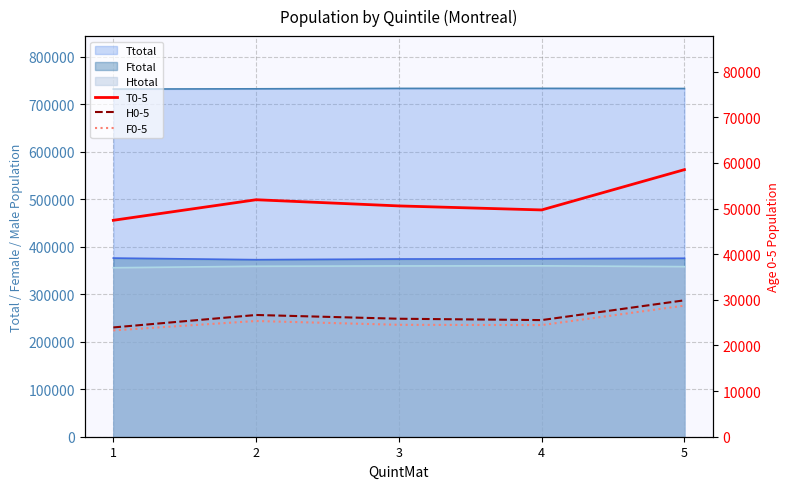

At which category is the sum across all series the highest?

5